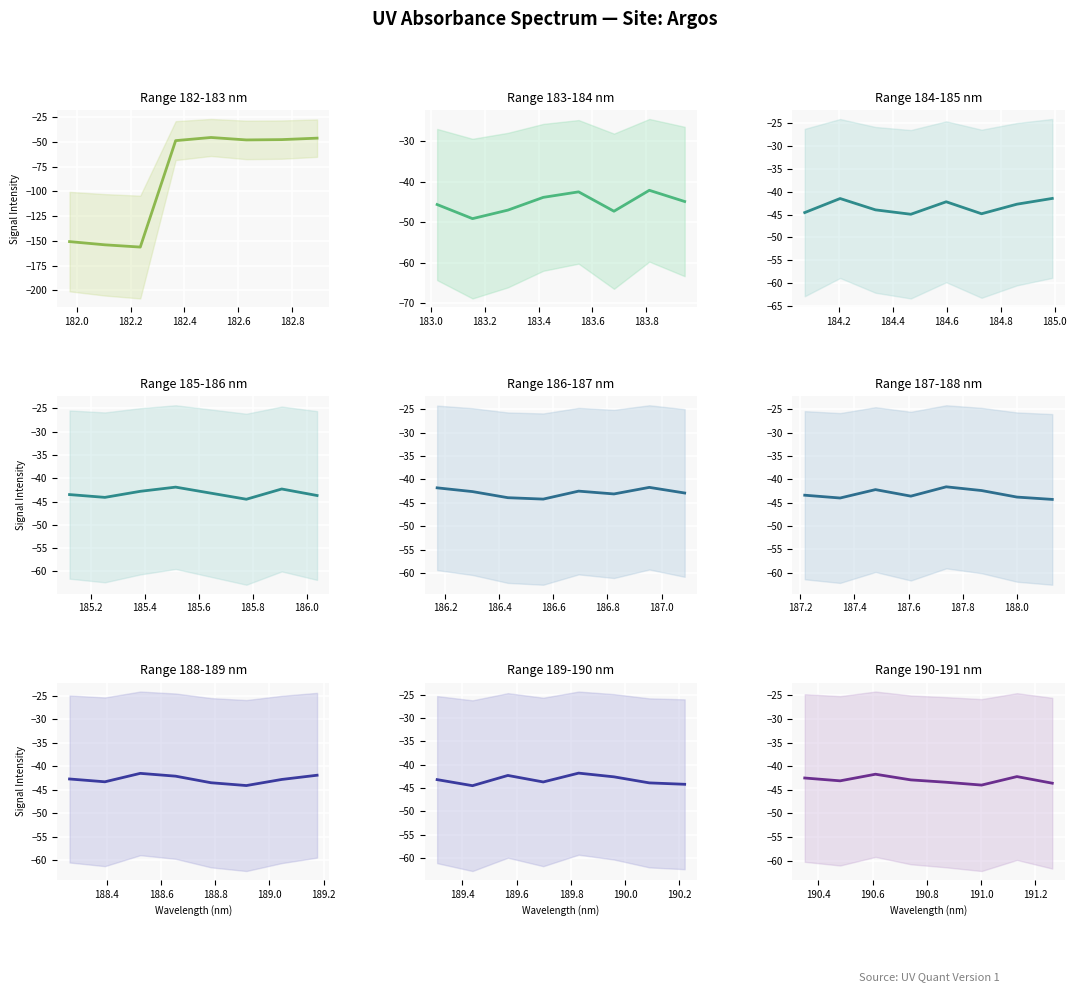

What is the average value?

-42.9